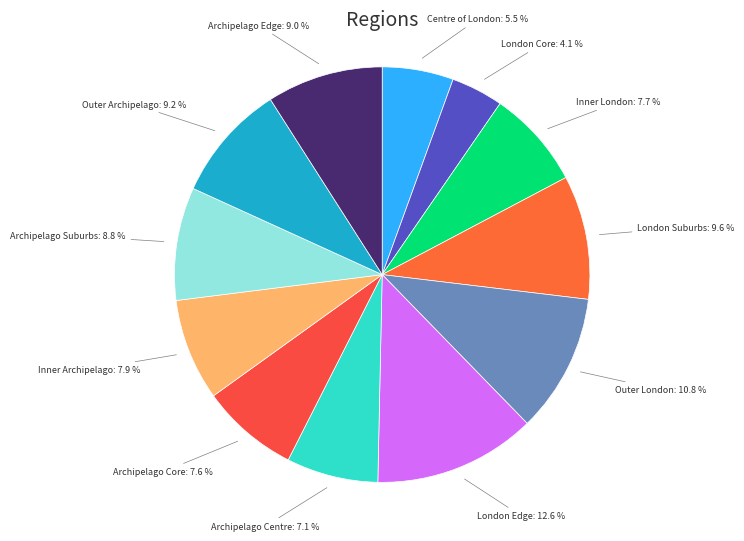

What portion of the pie excludes Centre of London?

94.5%